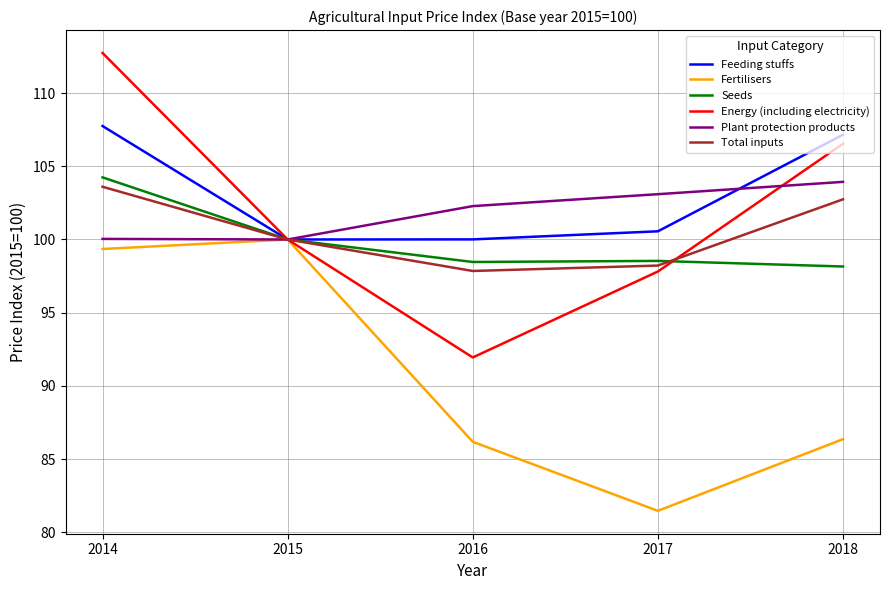

Which series changed the most between 2015 and 2017?

Fertilisers